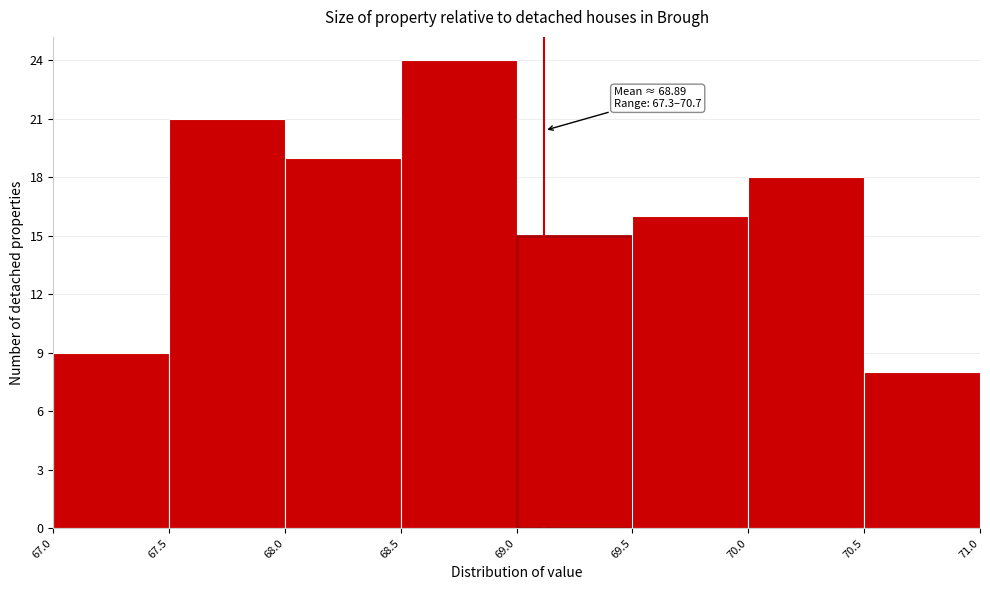

Over which range of the x-axis is the bar tallest?

68.5 to 69.0